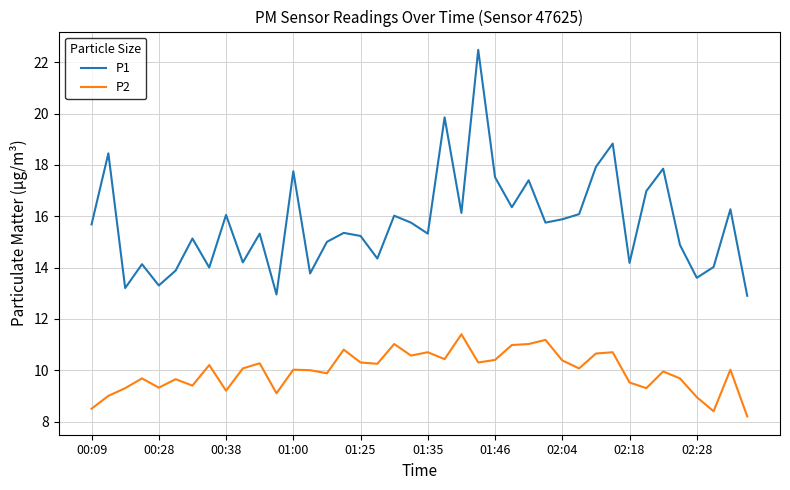

What is the difference between the maximum and minimum values in the P2 series?

3.2